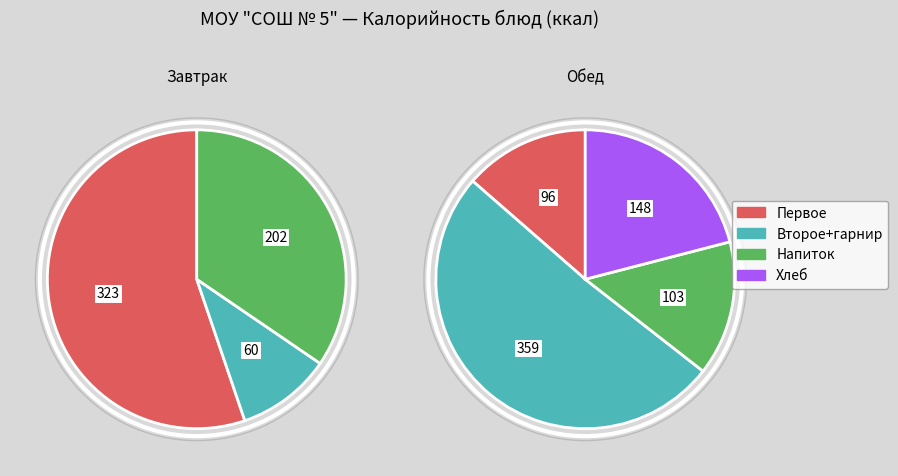

Is it true that Завтрак is 50% of the pie?

False